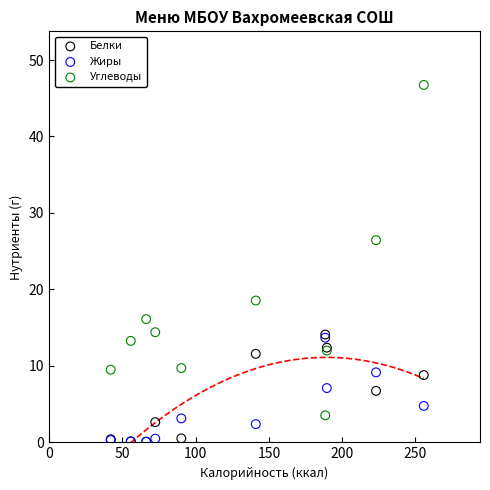

In the Углеводы series, what Y value is closest to 25?

26.4